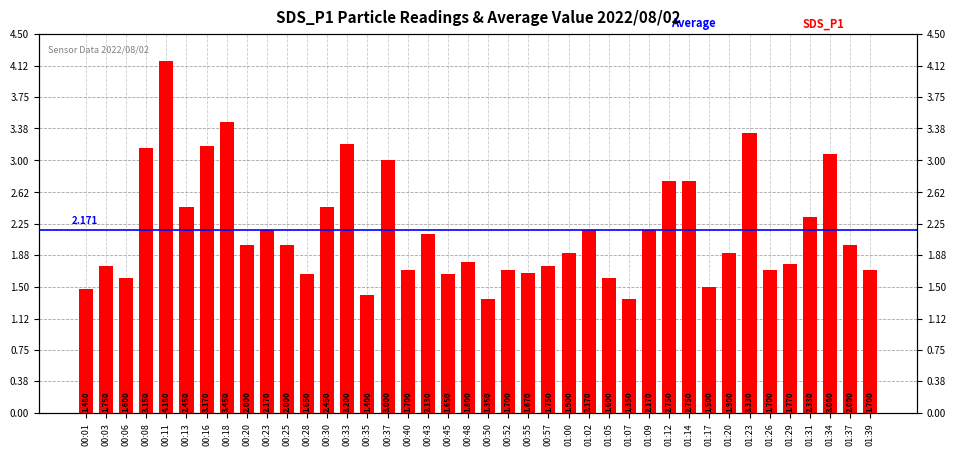

Rank the categories by value from lowest to highest.

00:50, 01:07, 00:35, 00:01, 01:17, 00:06, 01:05, 00:28, 00:45, 00:55, 00:40, 00:52, 01:26, 01:39, 00:03, 00:57, 01:29, 00:48, 01:00, 01:20, 00:20, 00:25, 01:37, 00:43, 00:23, 01:02, 01:09, 01:31, 00:13, 00:30, 01:12, 01:14, 00:37, 01:34, 00:08, 00:16, 00:33, 01:23, 00:18, 00:11